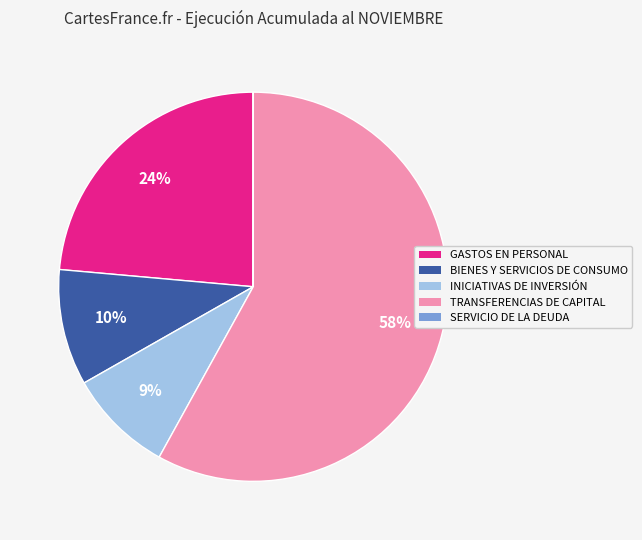

To the nearest percent, what portion does INICIATIVAS DE INVERSIÓN represent?

9%